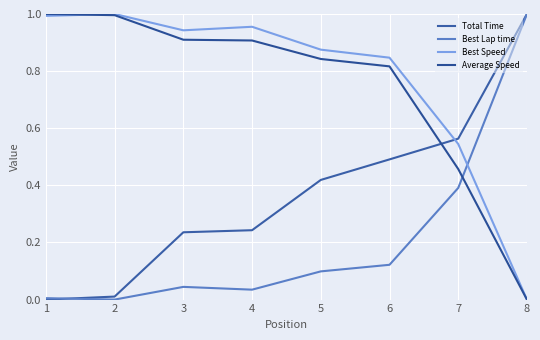

Does the chart have visible grid lines?

Yes